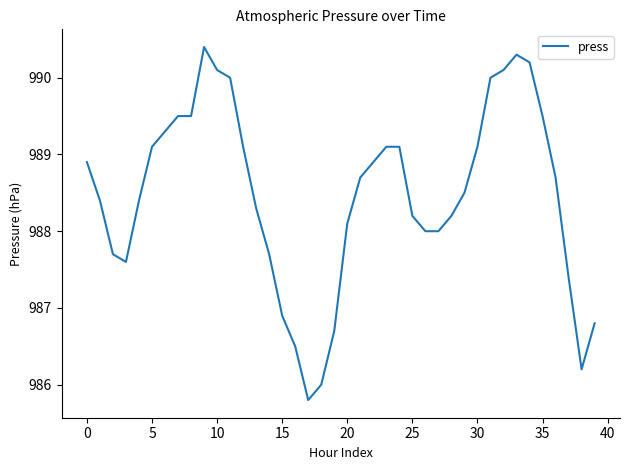

What is the maximum value shown in the chart?

990.4